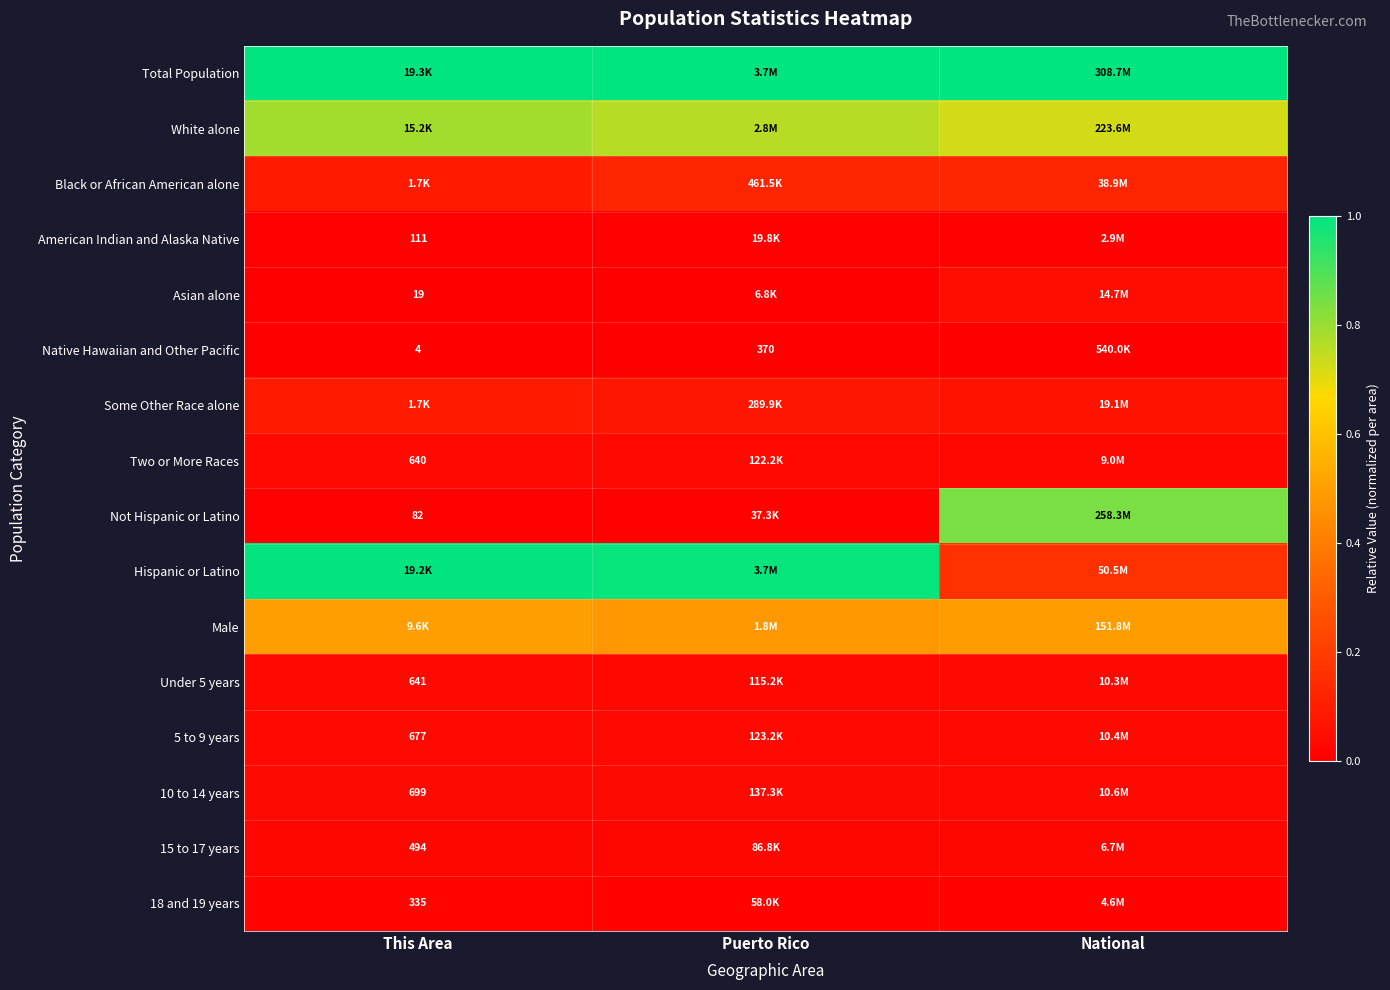

What is the total value across all series at This Area?

3.6